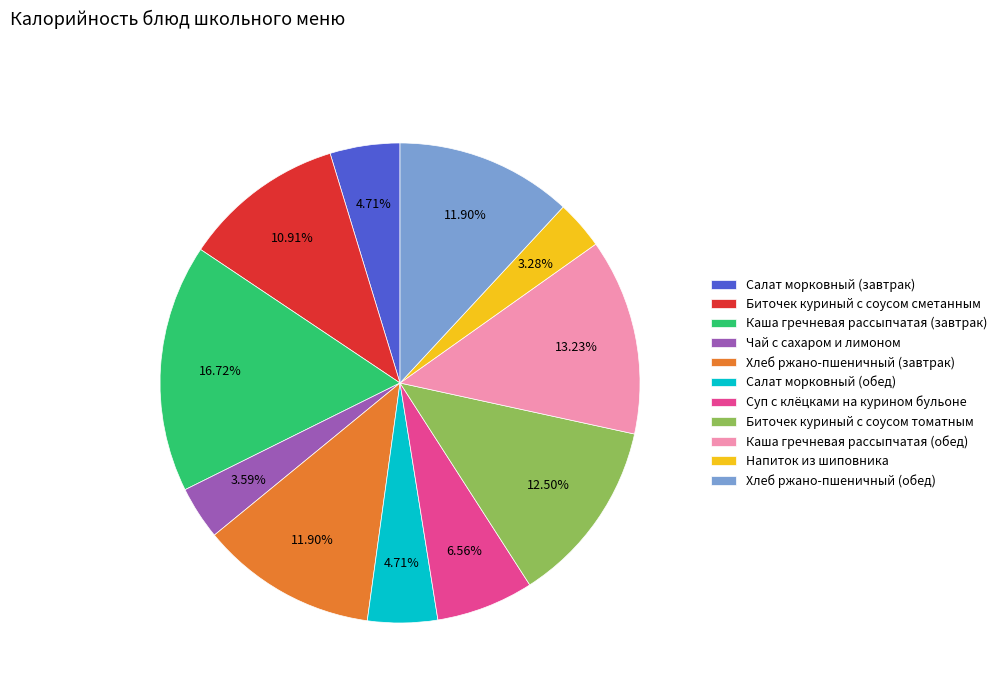

True or false: Суп с клёцками на курином бульоне accounts for 1% of the total.

False